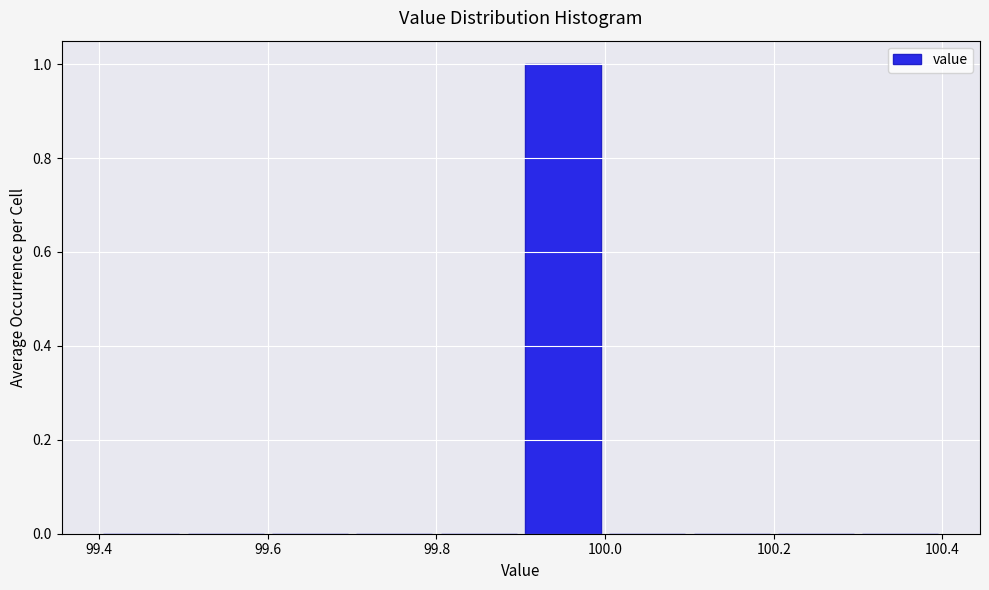

Which range on the x-axis has the tallest bar?

99.9 to 100.0